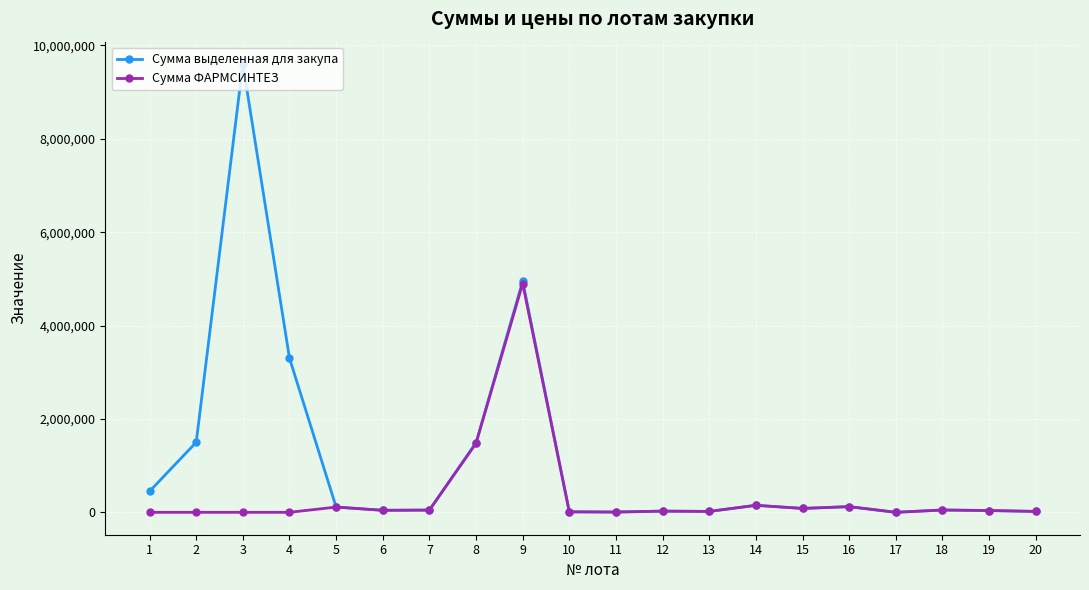

List the series in order of their overall mean, lowest first.

Сумма ФАРМСИНТЕЗ, Сумма выделенная для закупа